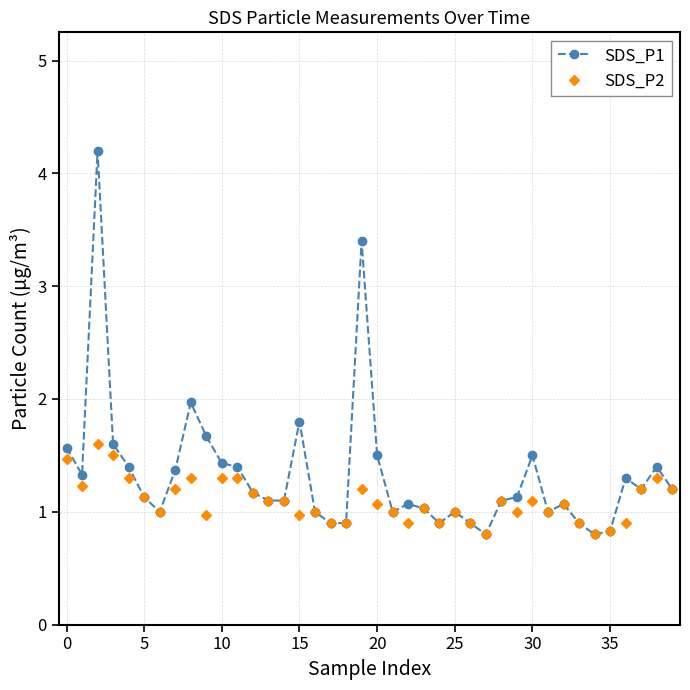

How many series are shown in this chart?

2